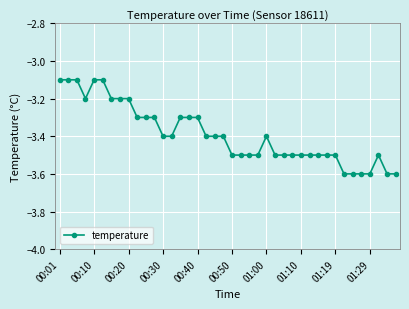

What is the value of the 27th point from the left?

-3.5